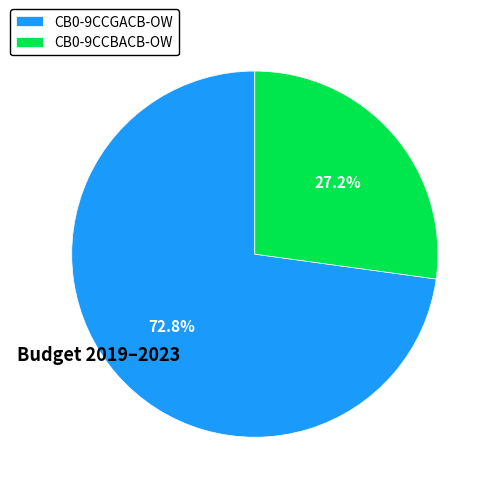

Is there a majority slice in this chart?

Yes